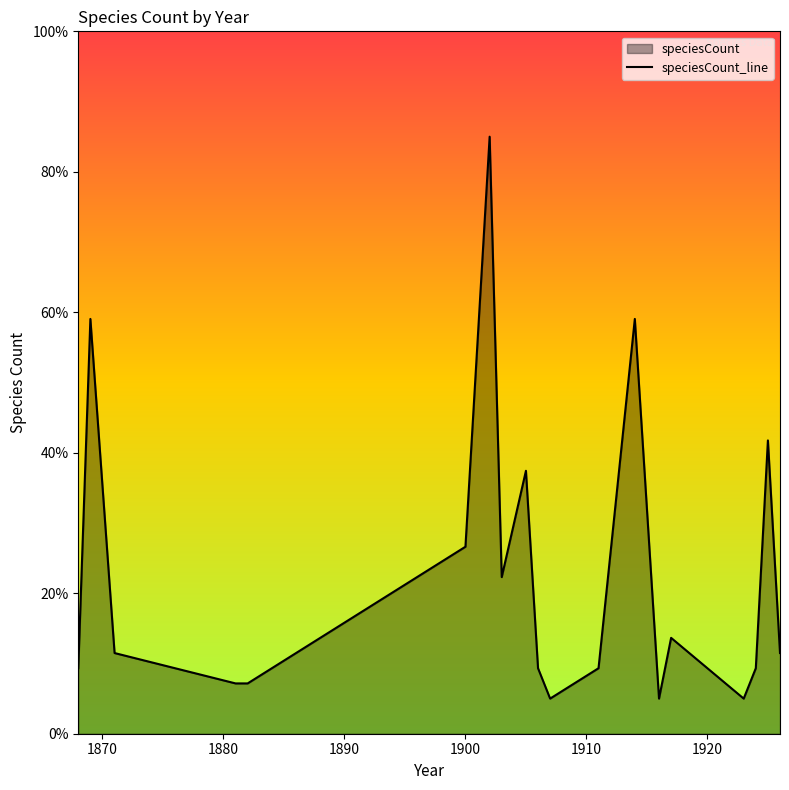

Between 1907 and 1881, which is larger?

1881